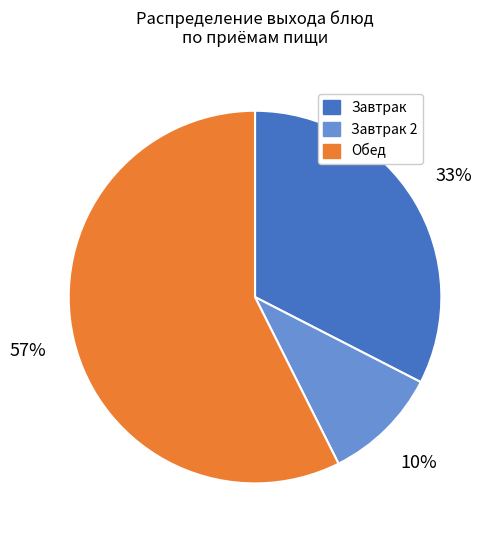

What percentage is the Завтрак slice, to the nearest percent?

33%